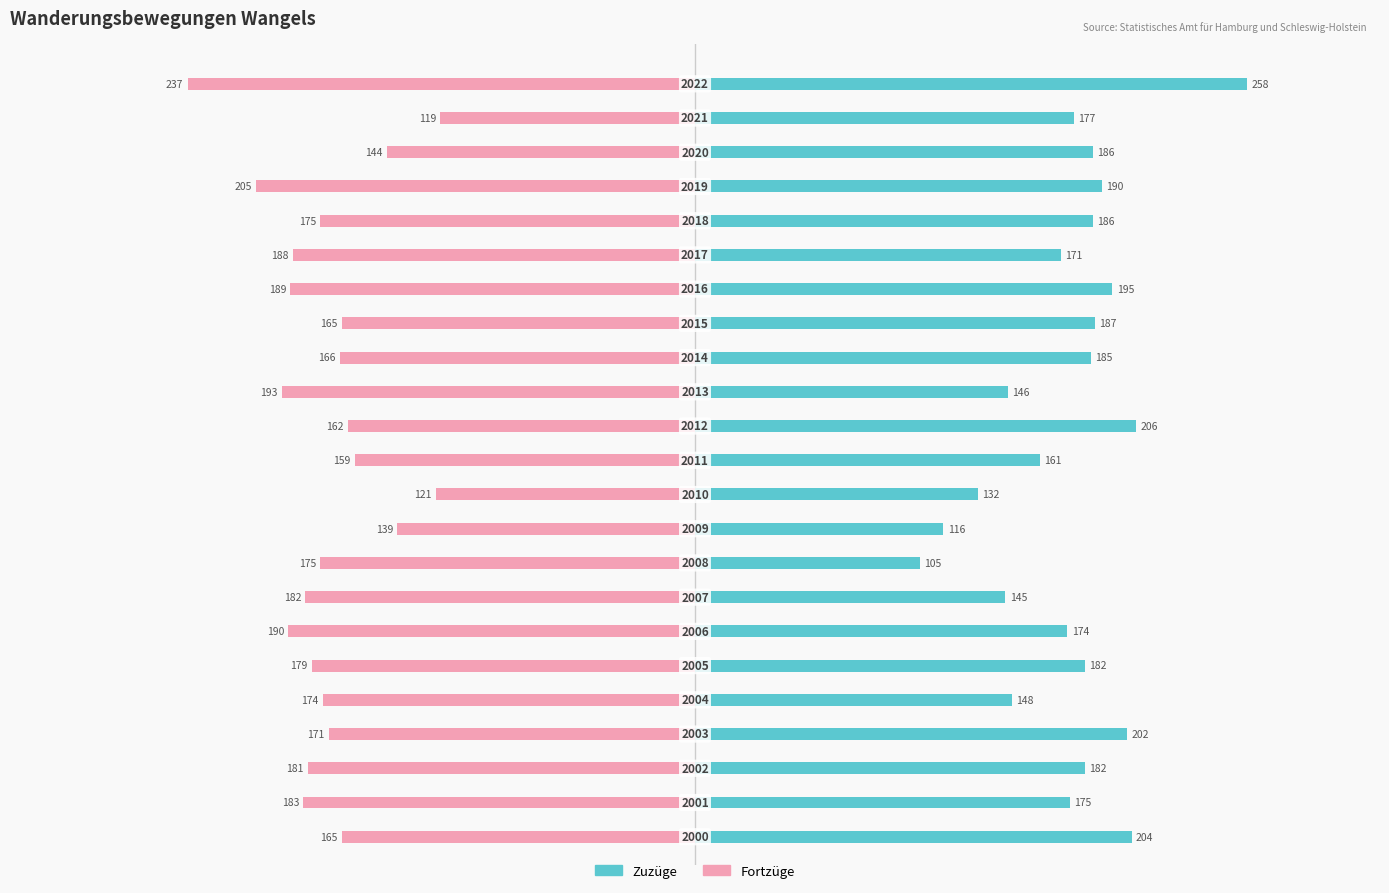

What is the highest value of the Zuzüge (Anzahl) series?

258